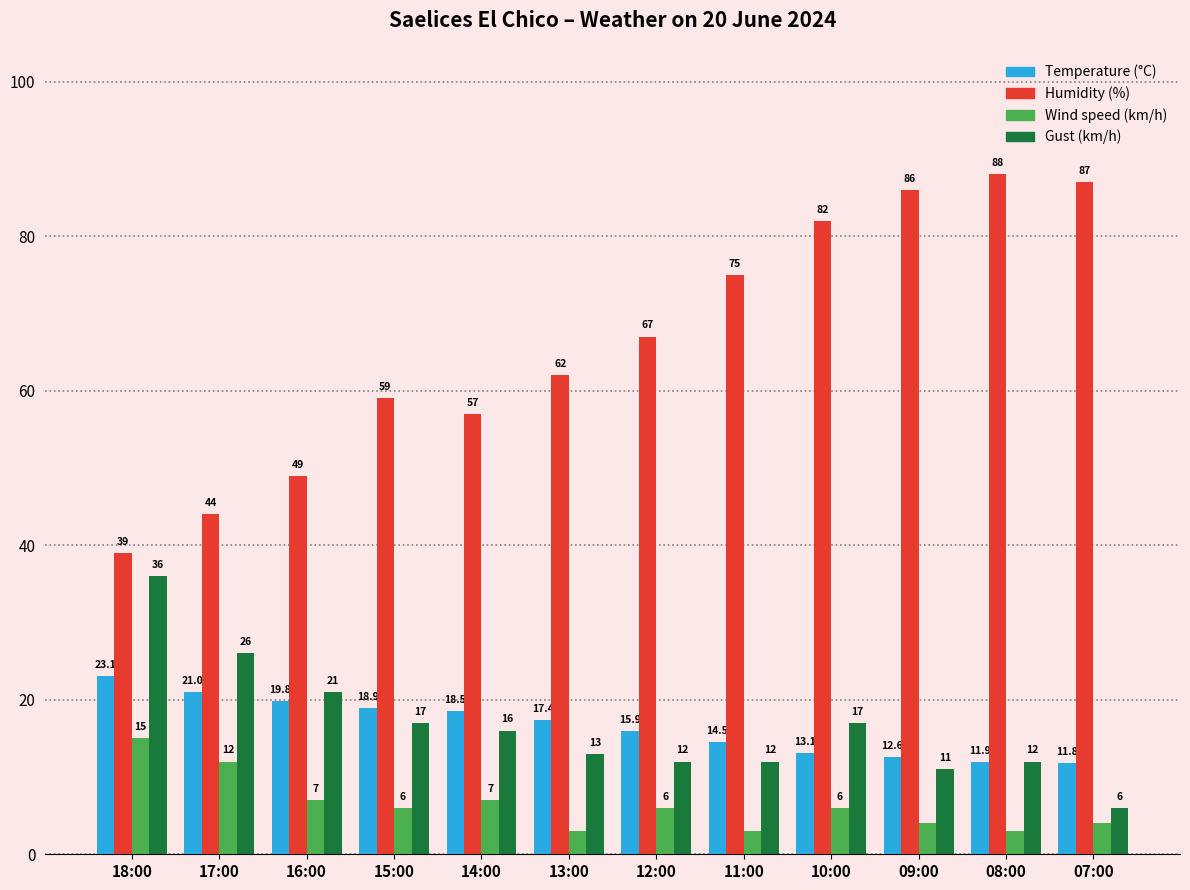

What is the minimum value shown in the chart?

3.0